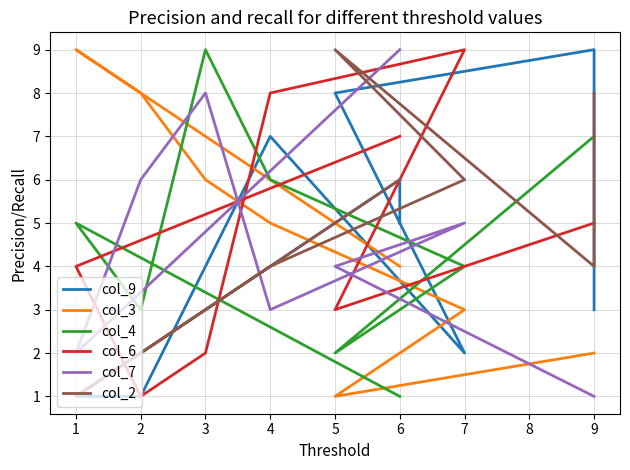

How many intersections are there between col_9 and col_4?

5